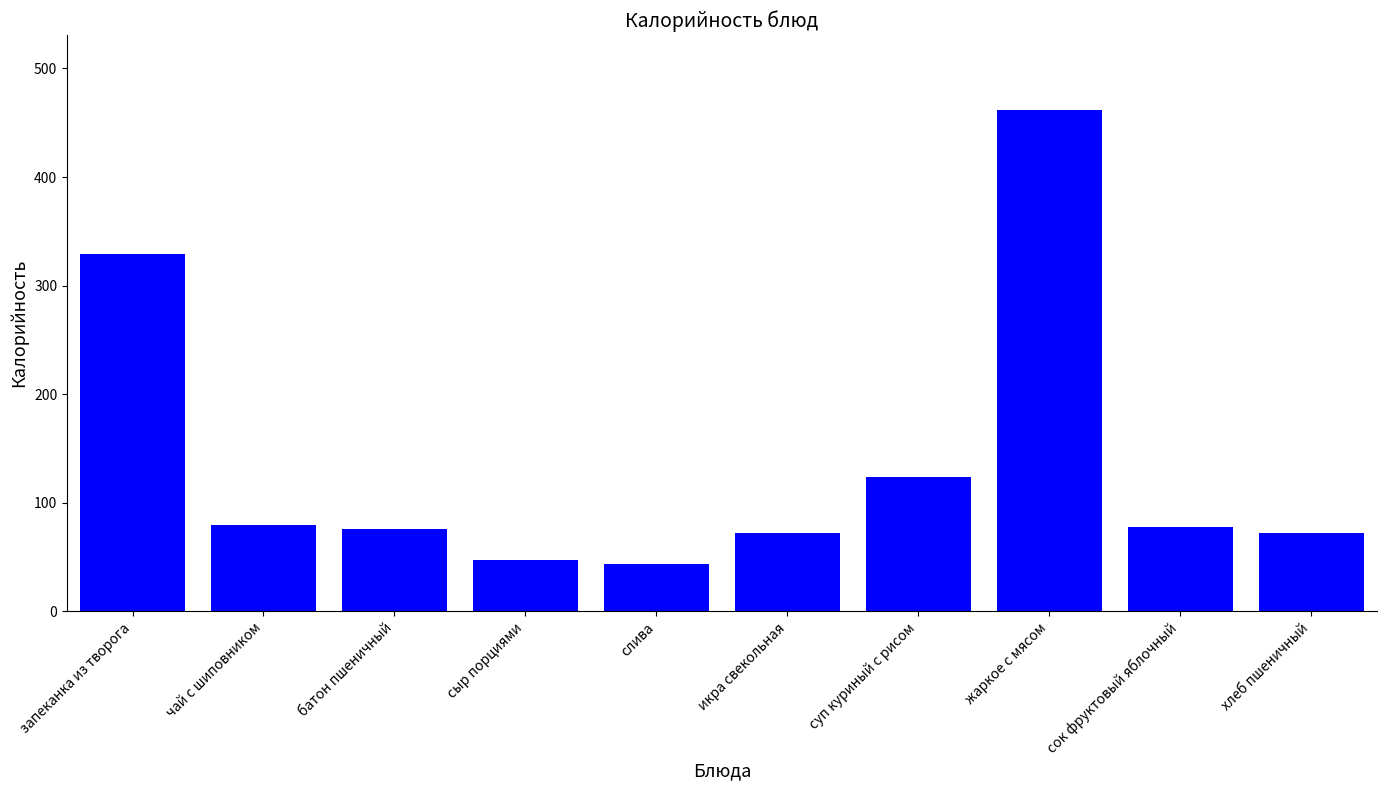

Does the chart contain any negative values?

No